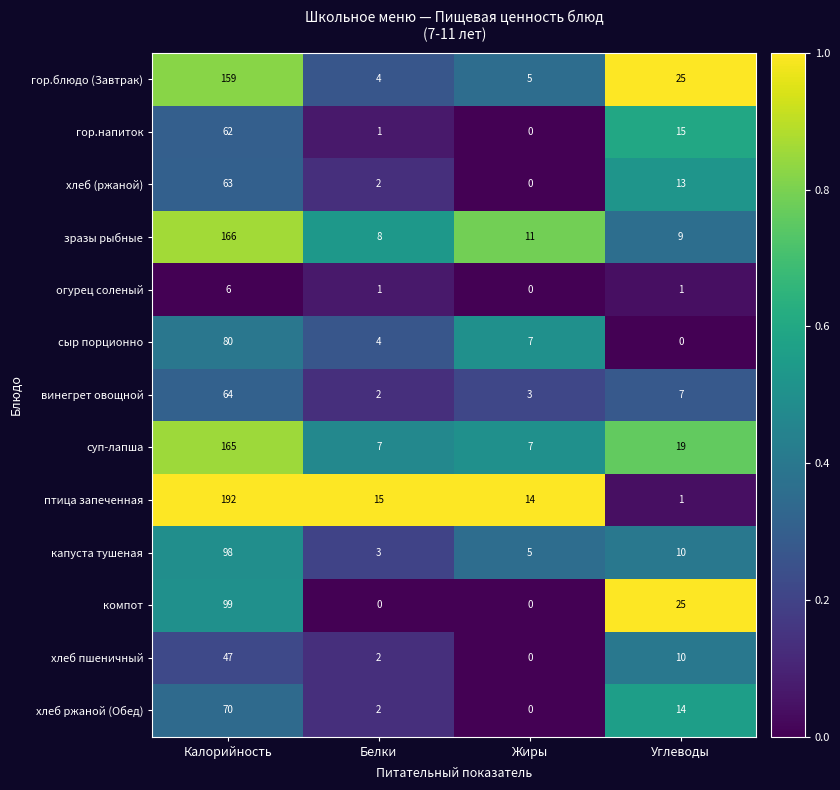

What is the difference between the highest and lowest values at Белки?

15